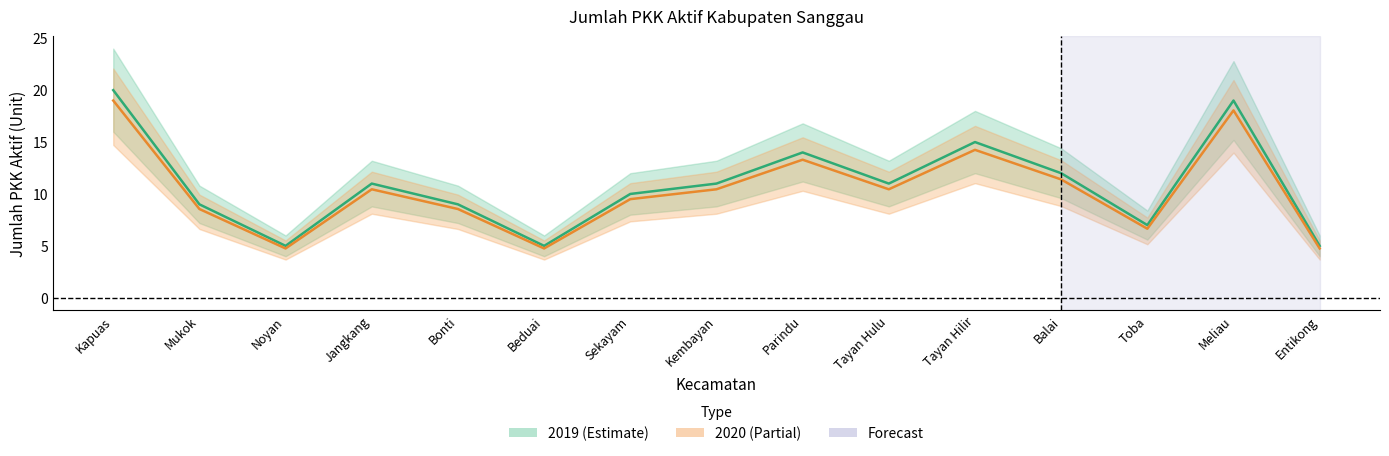

What is the total value across all series at Beduai?

9.8